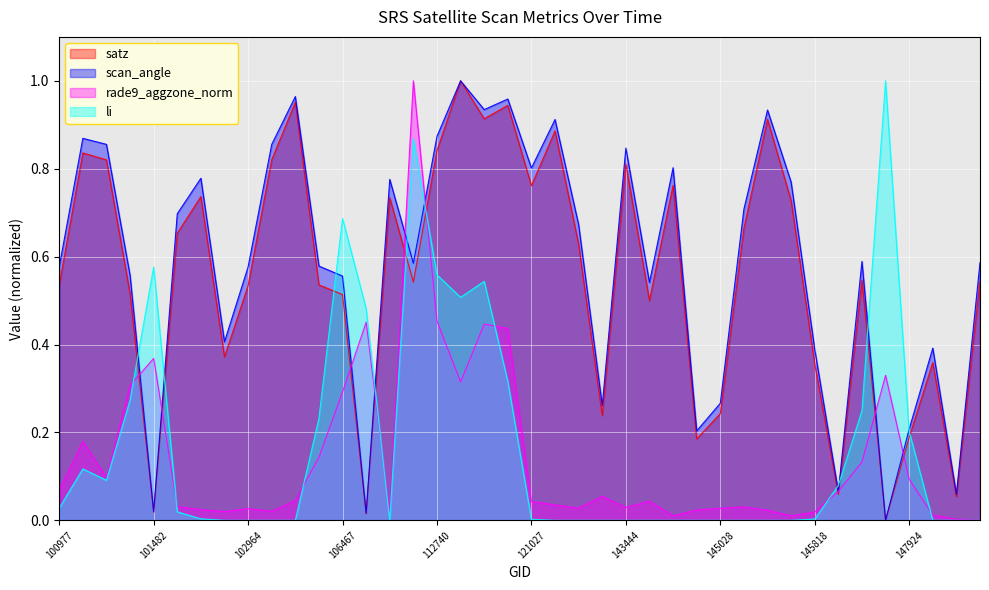

Rank the series by their maximum value, from highest to lowest.

satz, scan_angle, rade9_aggzone_norm, li